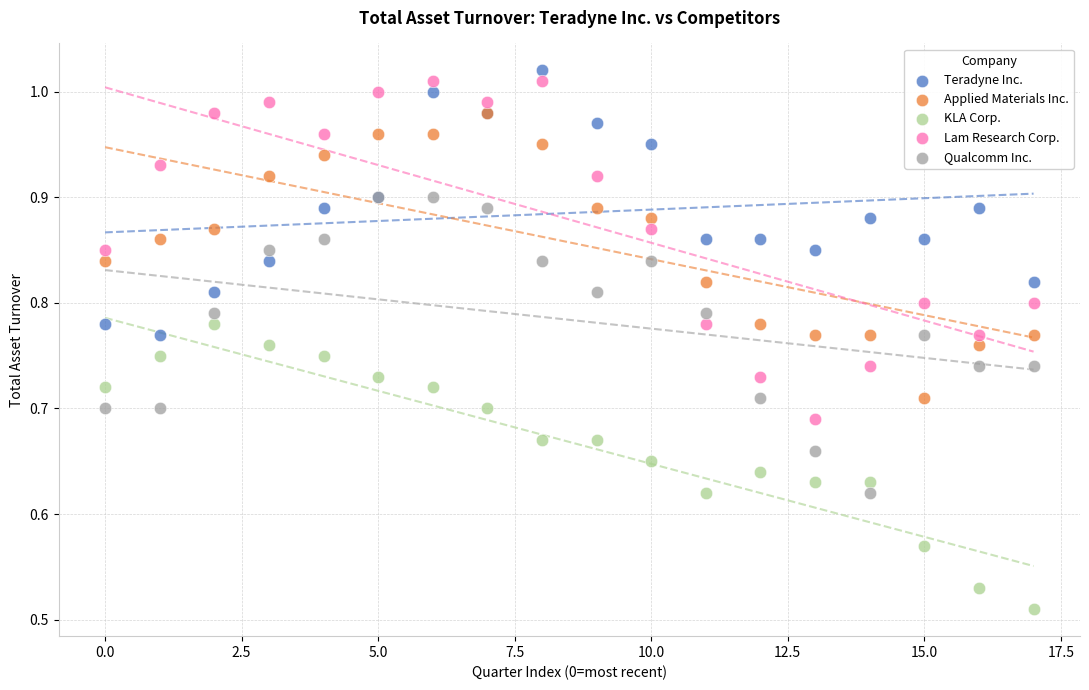

Which series reaches the minimum Y coordinate?

KLA Corp.